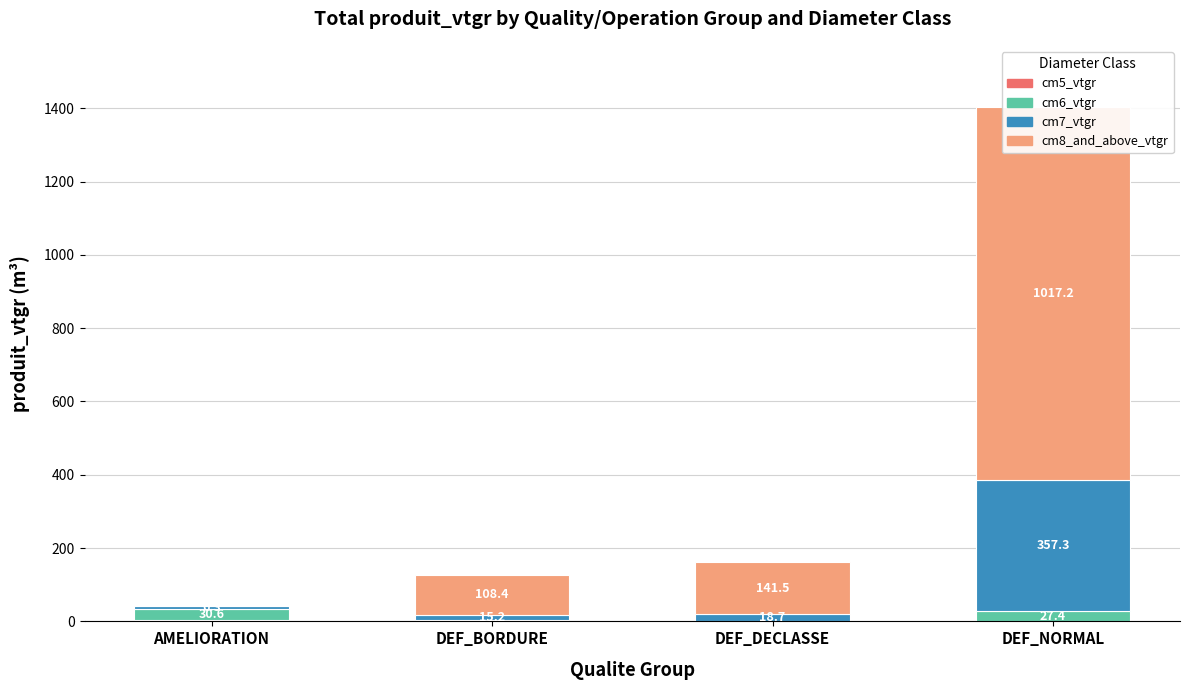

Reading left to right, extract all data points from this chart.

cm5_vtgr: AMELIORATION=3.9	DEF_BORDURE=1.1	DEF_DECLASSE=0.0	DEF_NORMAL=0.0
cm6_vtgr: AMELIORATION=30.6	DEF_BORDURE=1.9	DEF_DECLASSE=1.6	DEF_NORMAL=27.4
cm7_vtgr: AMELIORATION=6.3	DEF_BORDURE=15.2	DEF_DECLASSE=18.7	DEF_NORMAL=357.3
cm8_and_above_vtgr: AMELIORATION=0.0	DEF_BORDURE=108.4	DEF_DECLASSE=141.5	DEF_NORMAL=1017.2